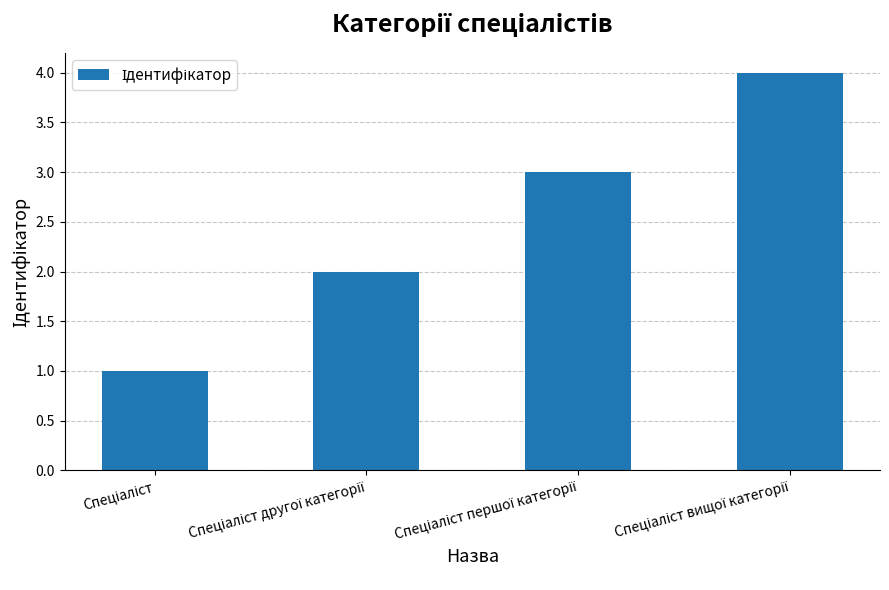

What is the maximum value shown in the chart?

4